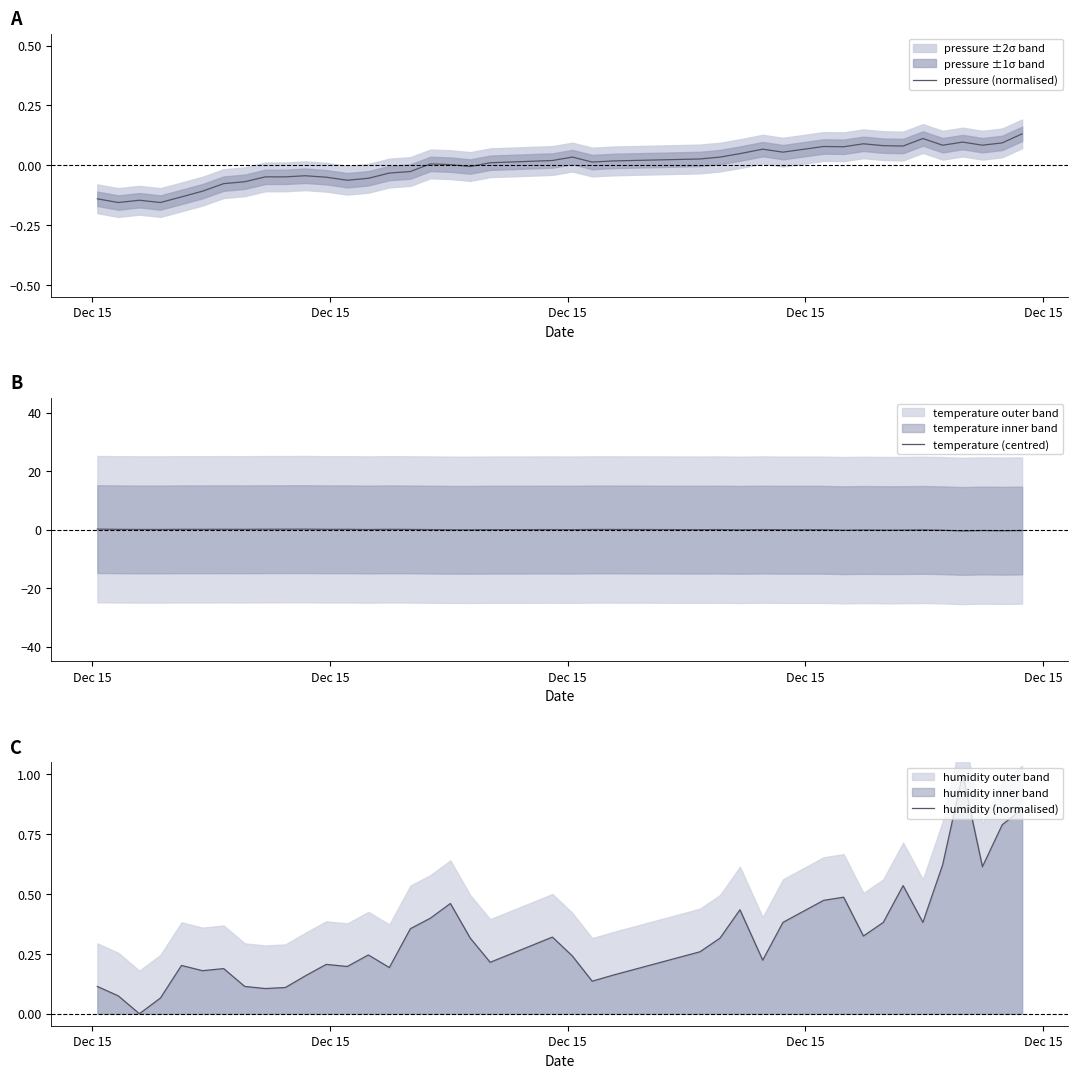

How many values in humidity (normalised) are above zero?

39